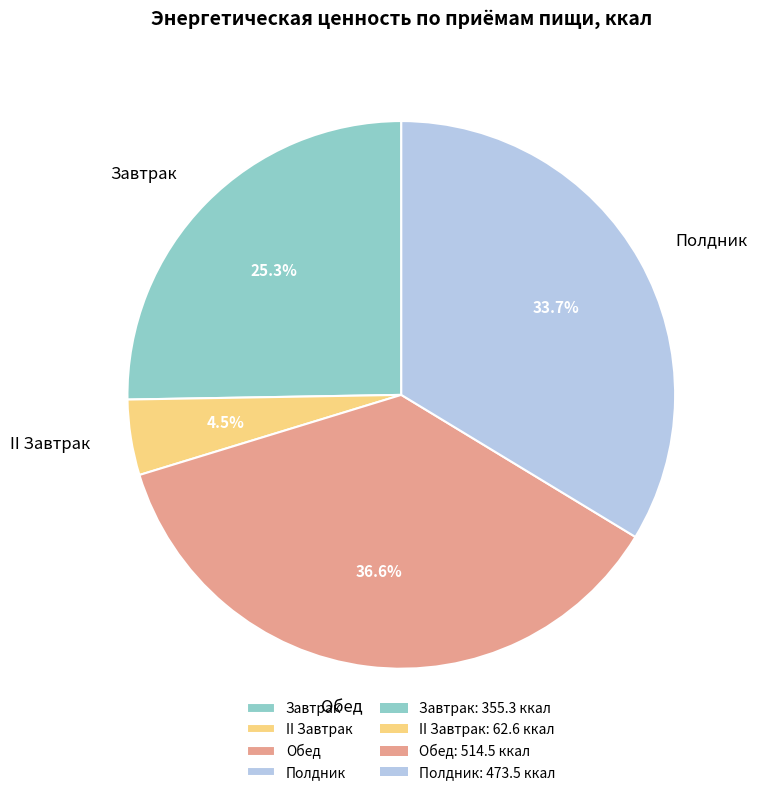

Rank the categories by value from lowest to highest.

II Завтрак, Завтрак, Полдник, Обед